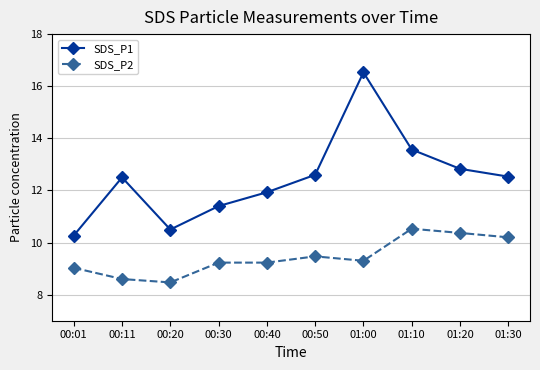

Which category has the highest value across all series?

01:00